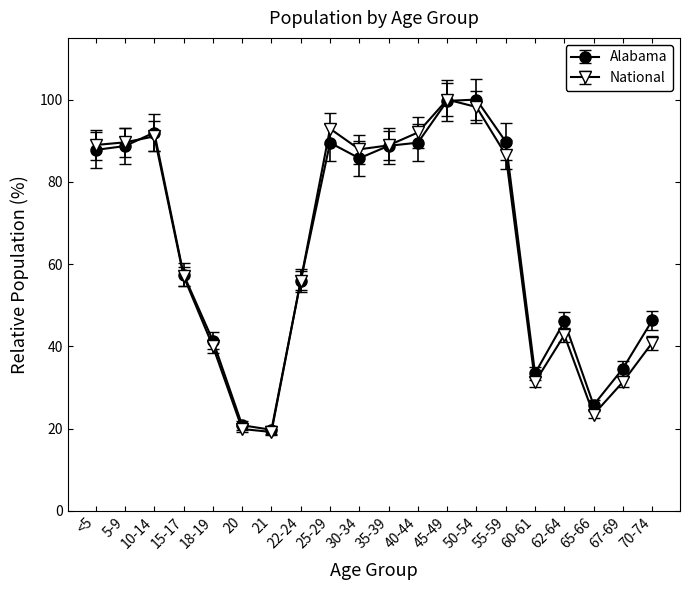

Count the number of data series in this chart.

2